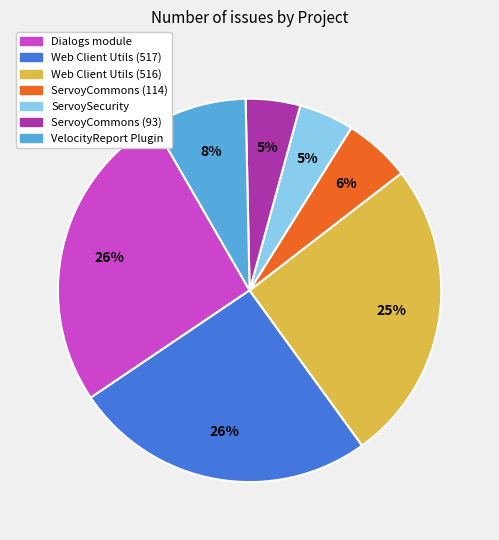

Does any single category account for the majority?

No